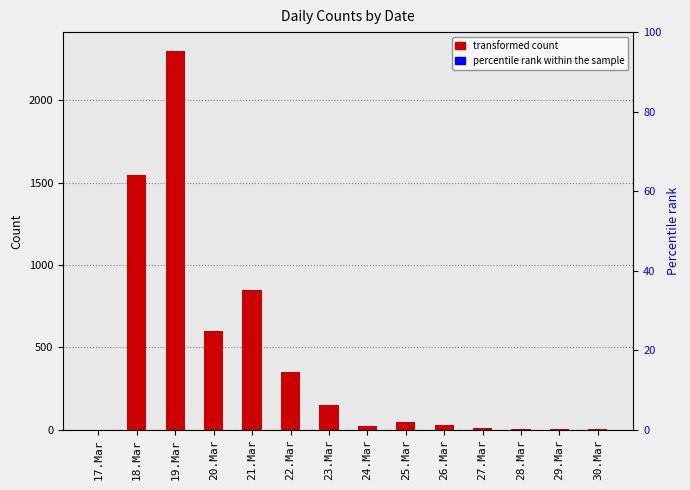

Rank the categories by value from lowest to highest.

17.Mar, 28.Mar, 29.Mar, 30.Mar, 27.Mar, 24.Mar, 26.Mar, 25.Mar, 23.Mar, 22.Mar, 20.Mar, 21.Mar, 18.Mar, 19.Mar